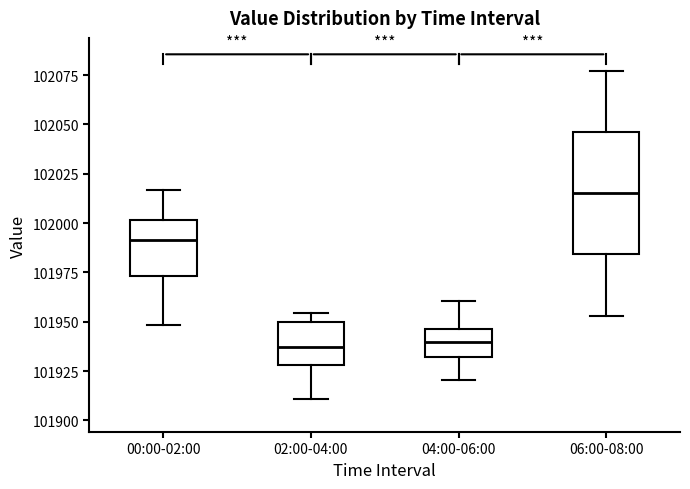

Which box is the tallest, from its lower edge to its upper edge?

06:00-08:00